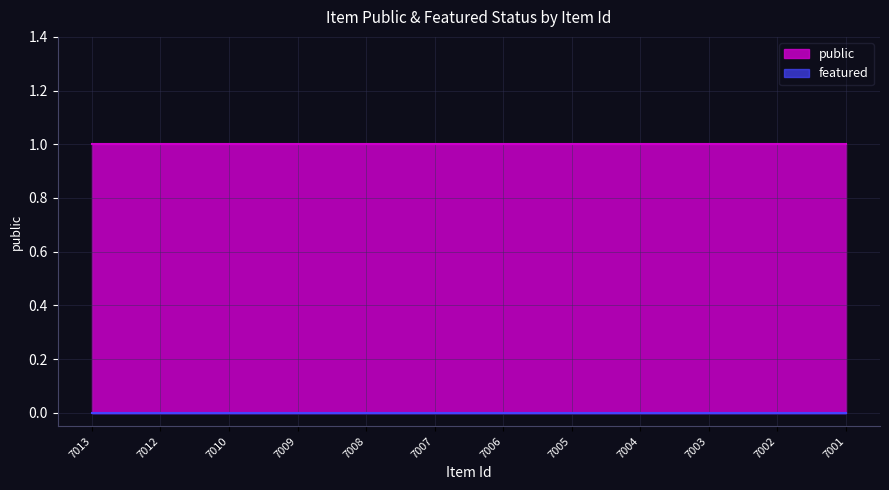

Rank the categories by featured value from lowest to highest.

7013, 7012, 7010, 7009, 7008, 7007, 7006, 7005, 7004, 7003, 7002, 7001